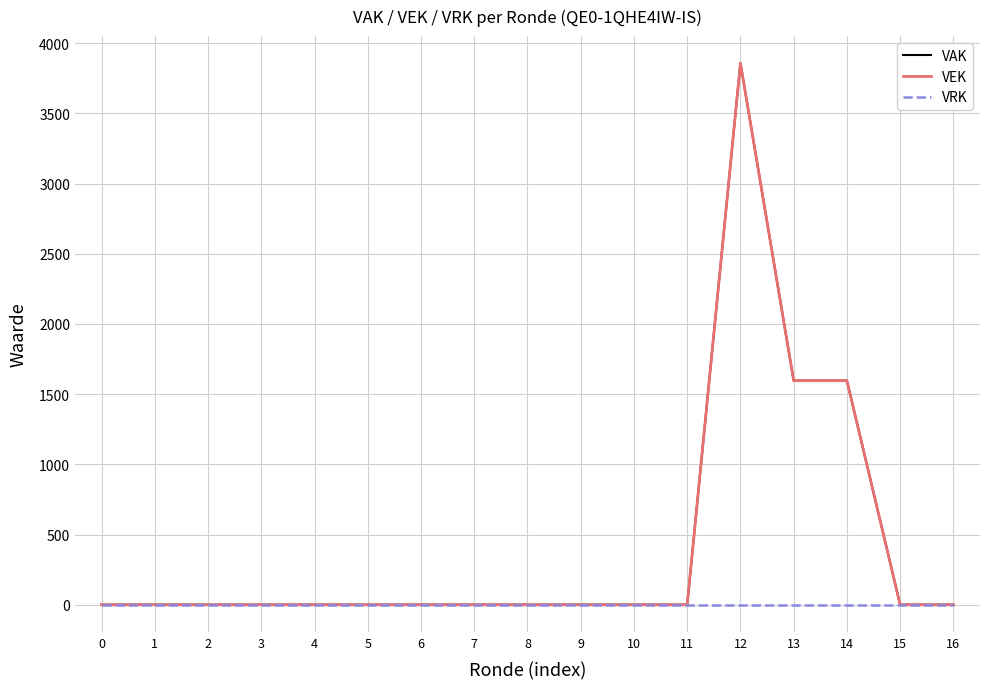

Does the chart have visible grid lines?

Yes